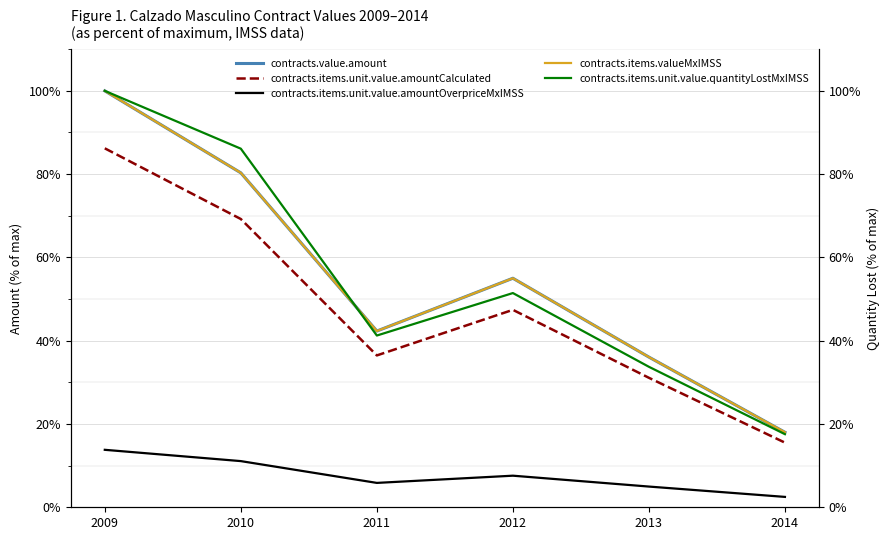

What is the difference between the maximum and second lowest values in the contracts.items.unit.value.amountOverpriceMxIMSS series?

8.8